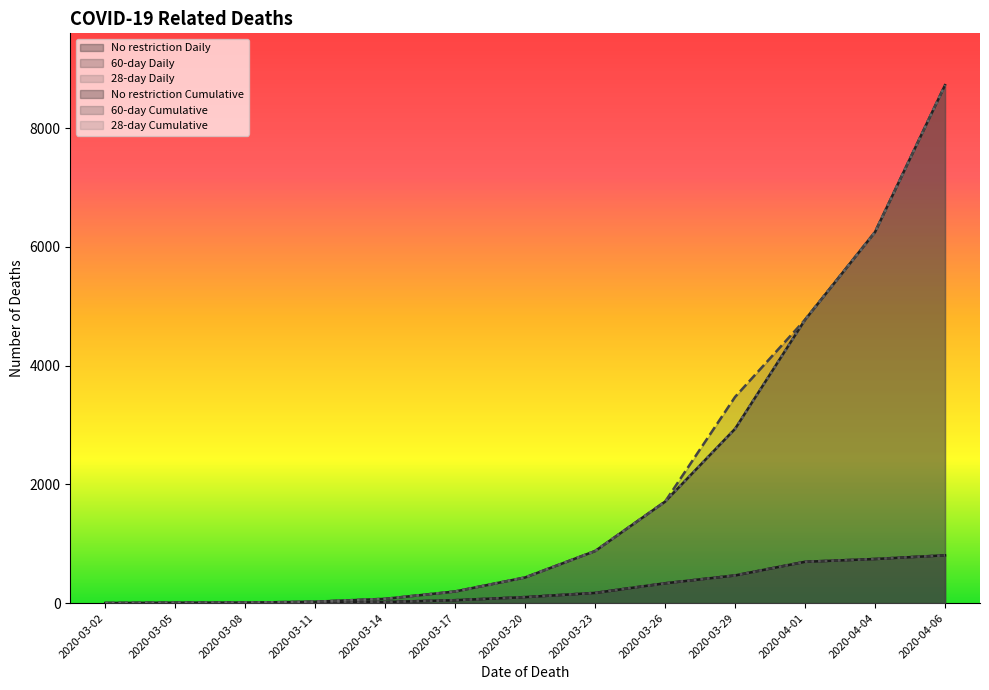

Which category has the lowest value in the 28-day Daily series?

2020-03-02